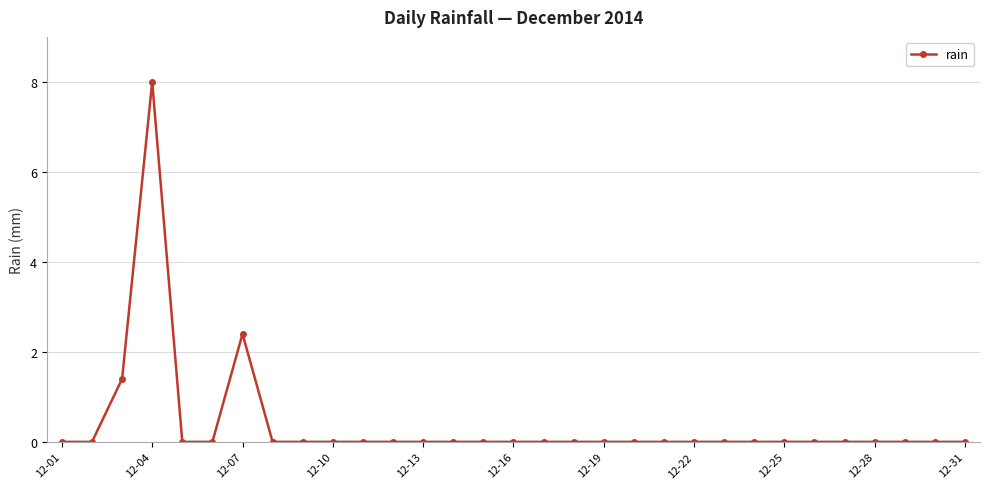

True or false: there are more than 1 points higher than both neighbors.

True